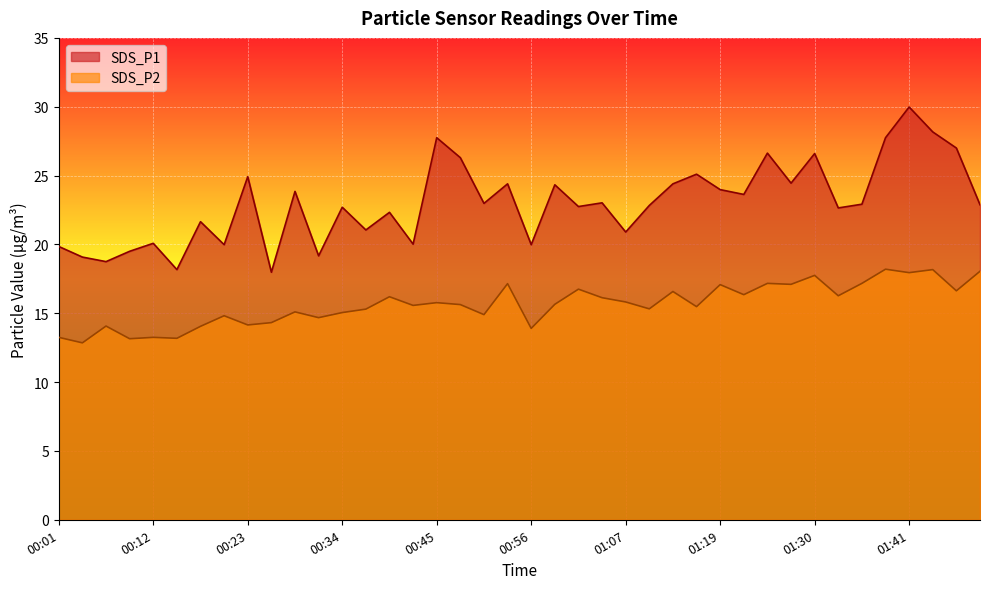

True or false: SDS_P1 and SDS_P2 cross at least once.

False